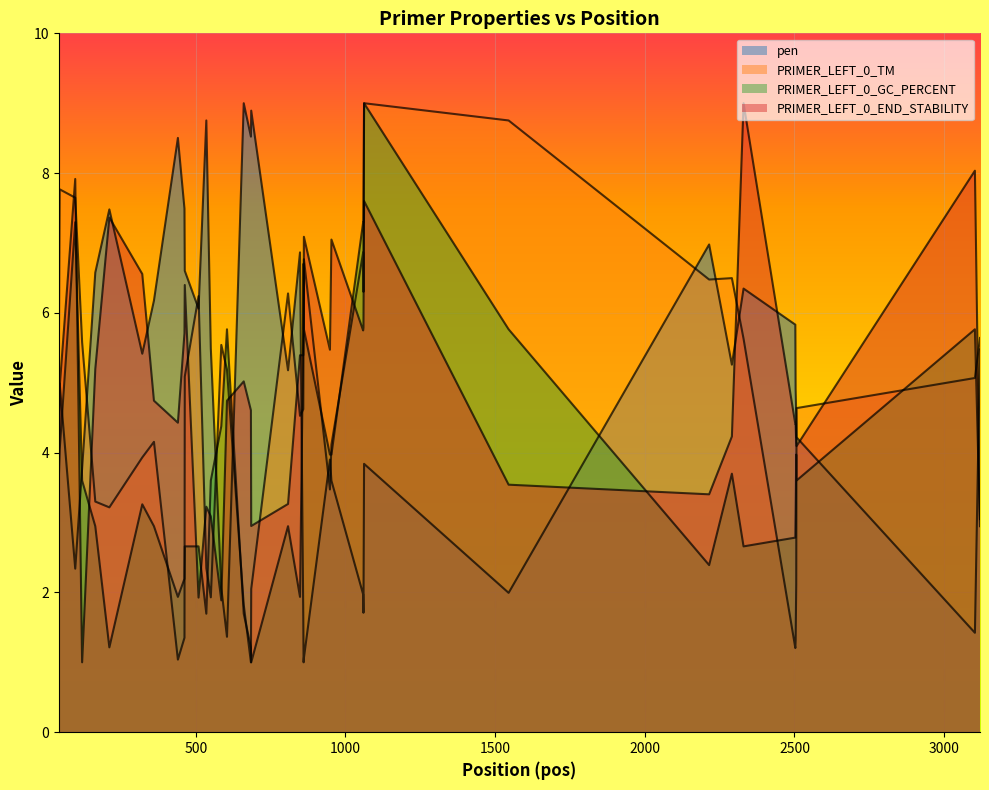

What is the total value across all series at 535?

16.0